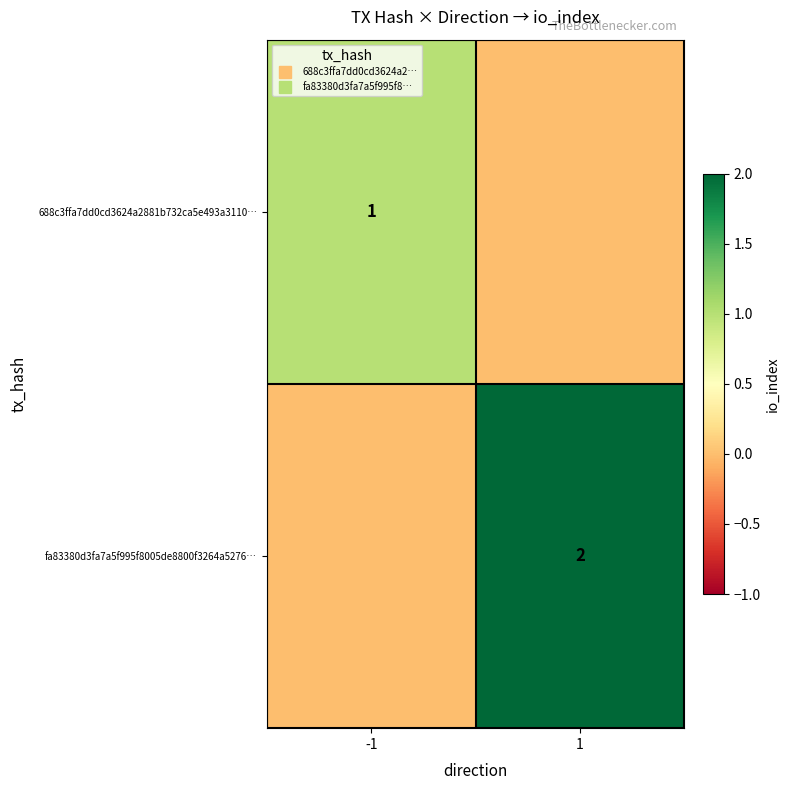

What is the difference between the maximum and minimum values in the fa83380d3fa7a5f995f8005de8800f3264a5276… series?

2